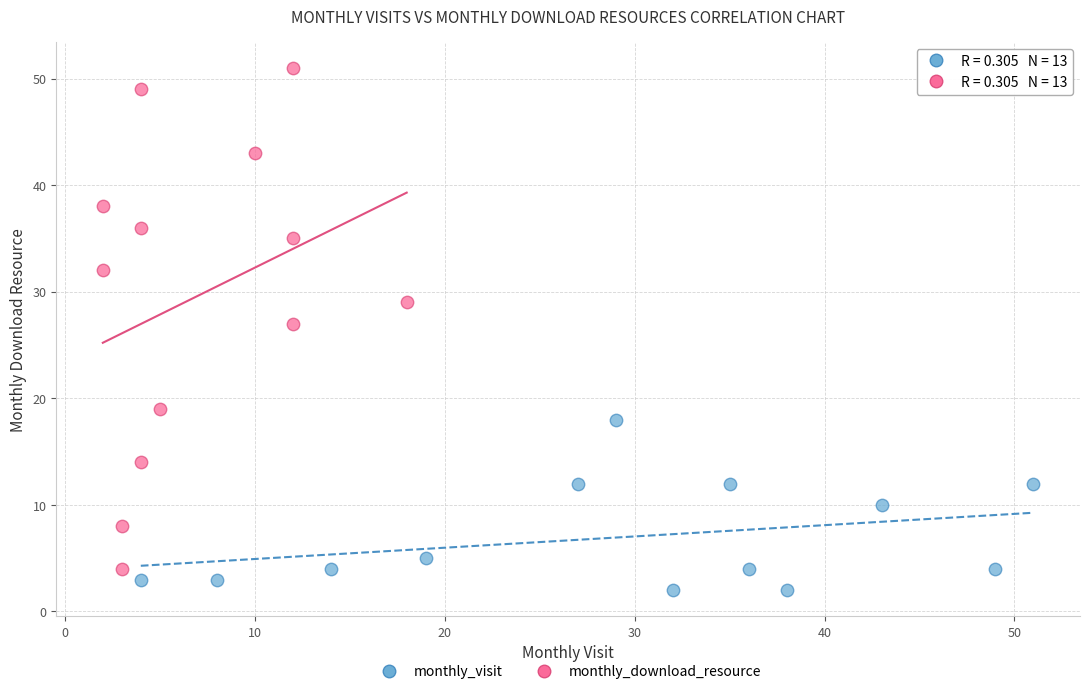

Which series has the widest spread of Y values?

monthly_download_resource